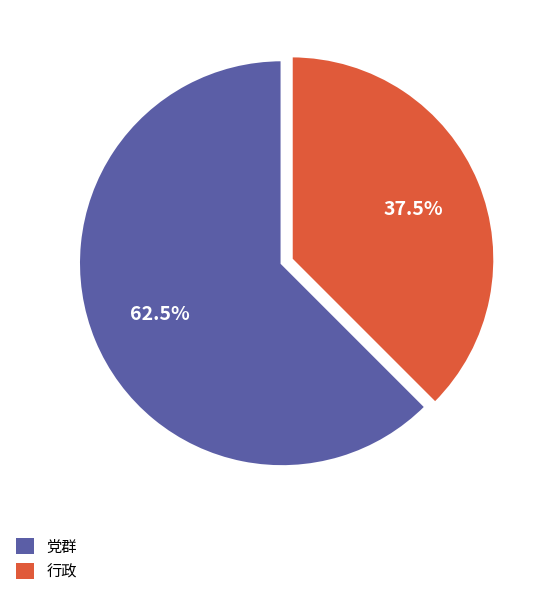

Which category has the smallest portion of the pie?

行政